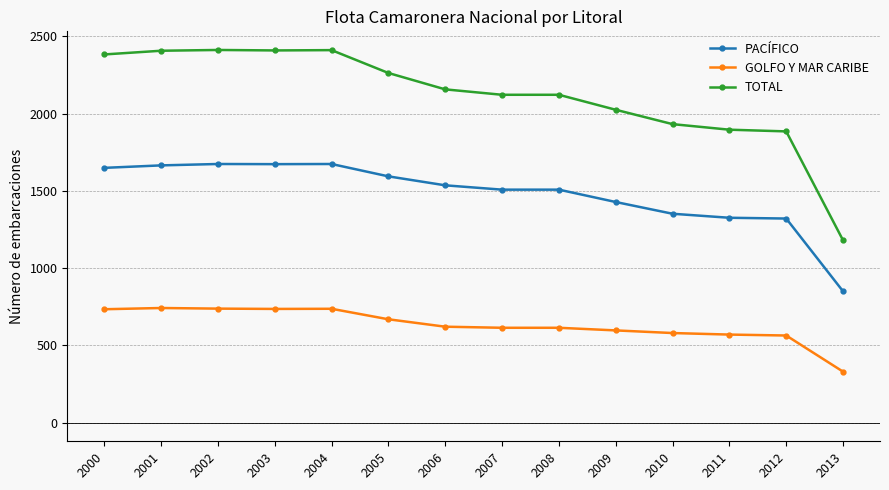

What is the maximum value shown in the chart?

2412